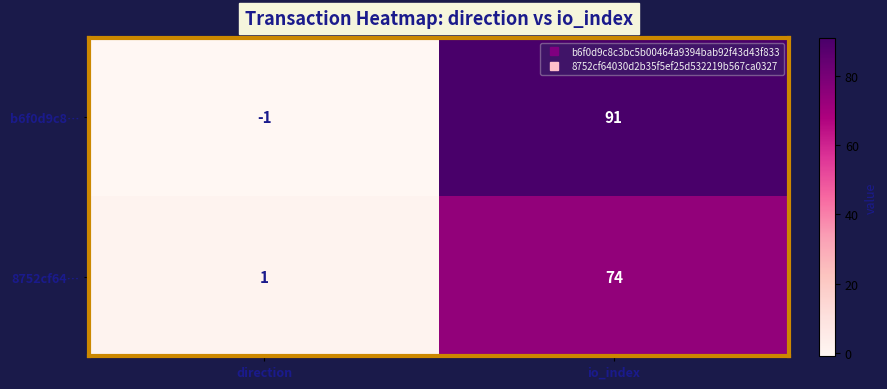

Which series has the largest range (max minus min)?

b6f0d9c8…